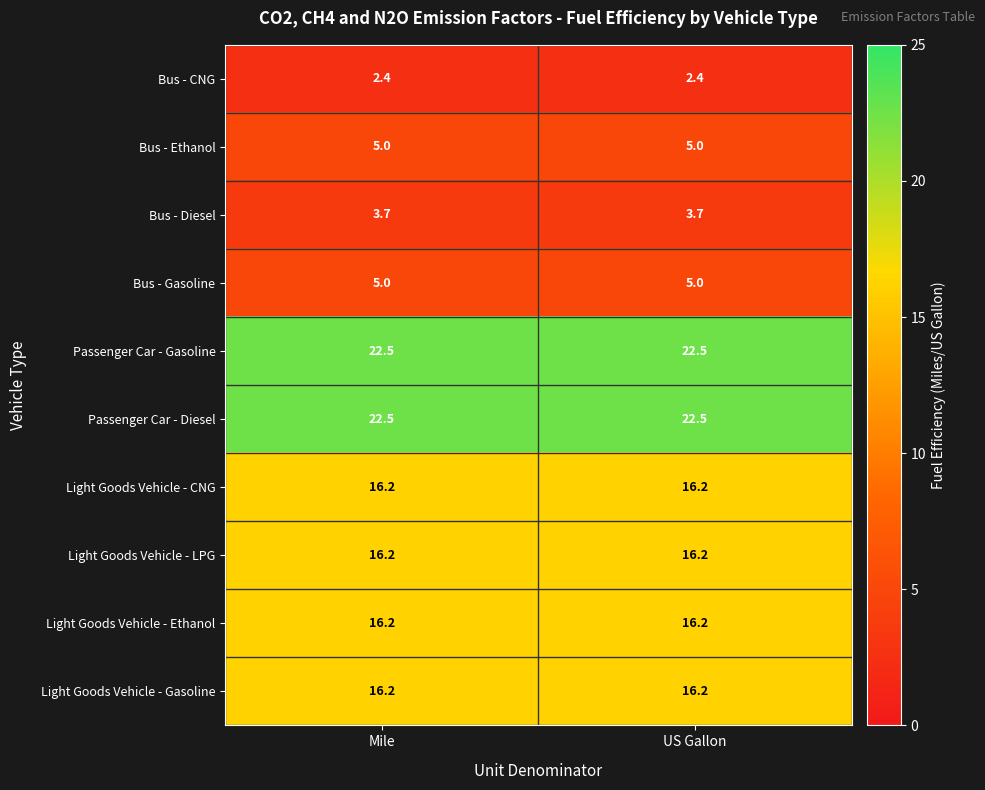

The Bus - CNG series shows 3.9 at Mile. True or false?

False